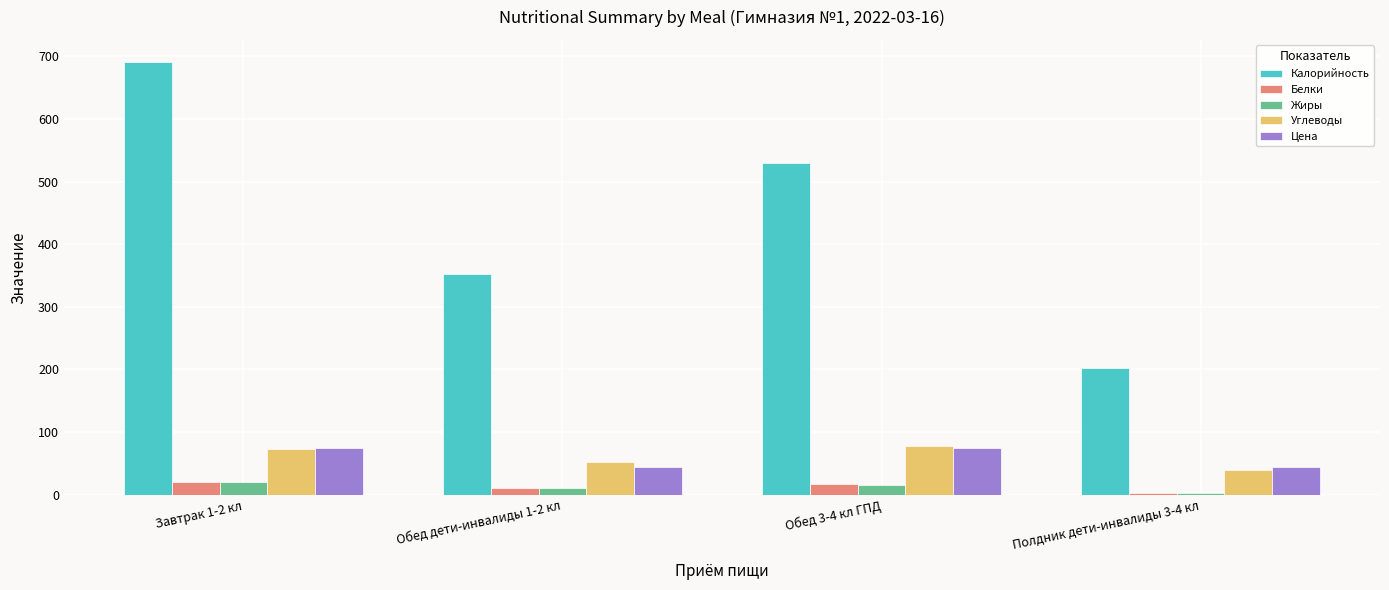

What is the difference between the second highest and minimum values in the Цена series?

30.2